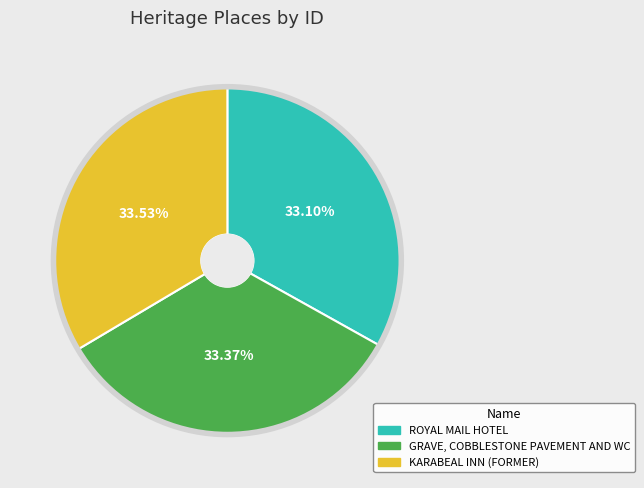

Is the sum of KARABEAL INN (FORMER) and GRAVE, COBBLESTONE PAVEMENT AND WC greater than half?

Yes